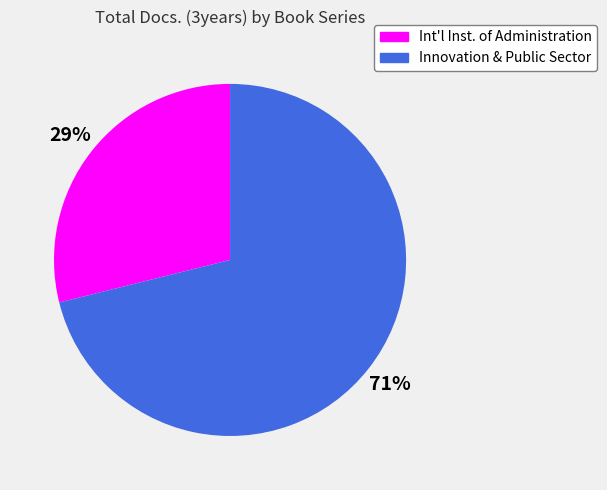

Is the sum of Int'l Inst. of Administration and Innovation & Public Sector greater than half?

Yes